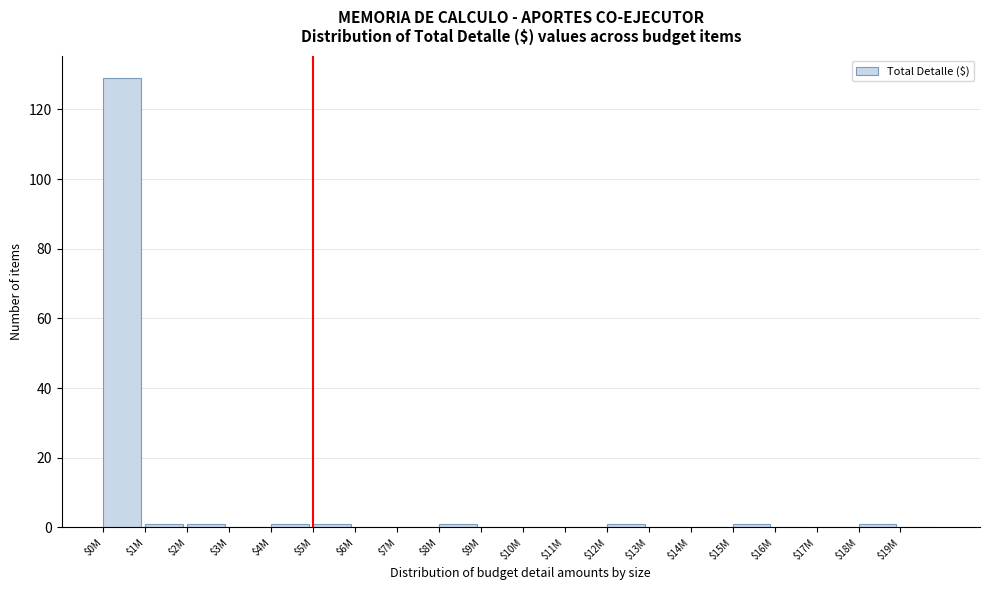

What is the maximum value shown in the chart?

129